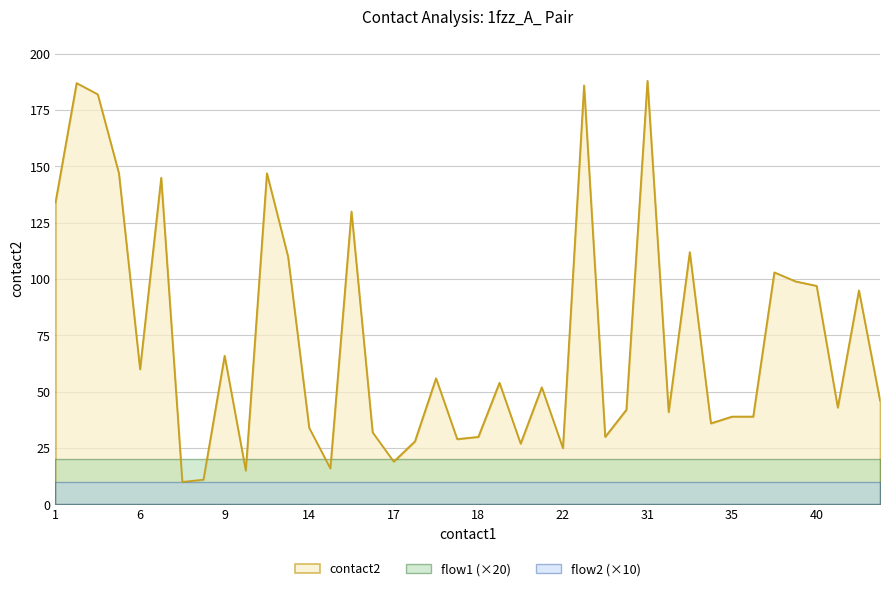

Does the chart display data point markers on the line(s)?

No